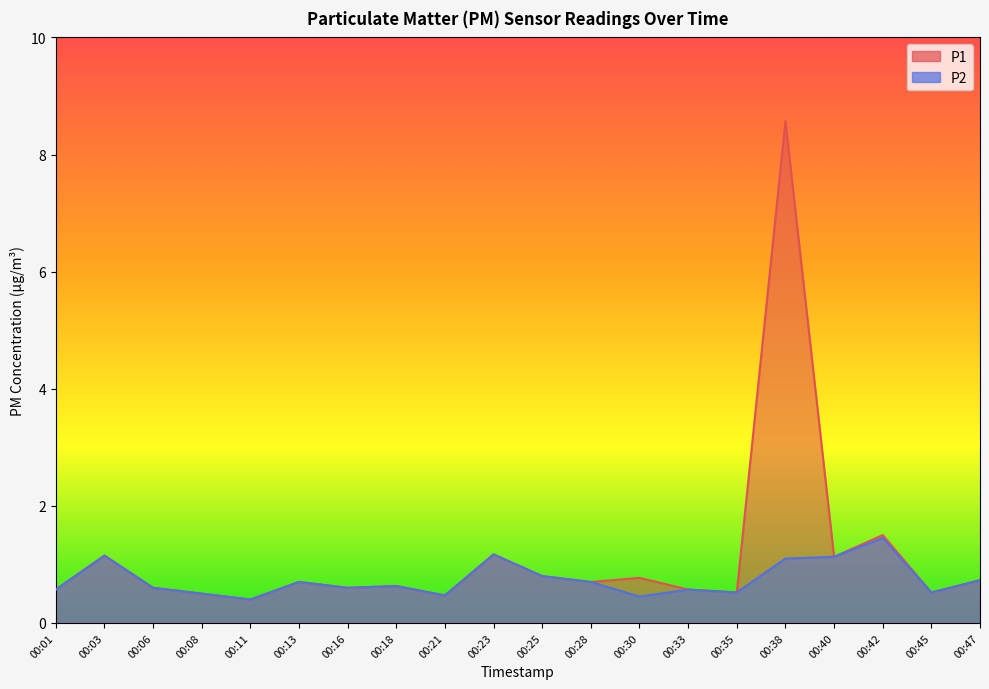

The value of P2 at 00:01 is 0.2. True or false?

False